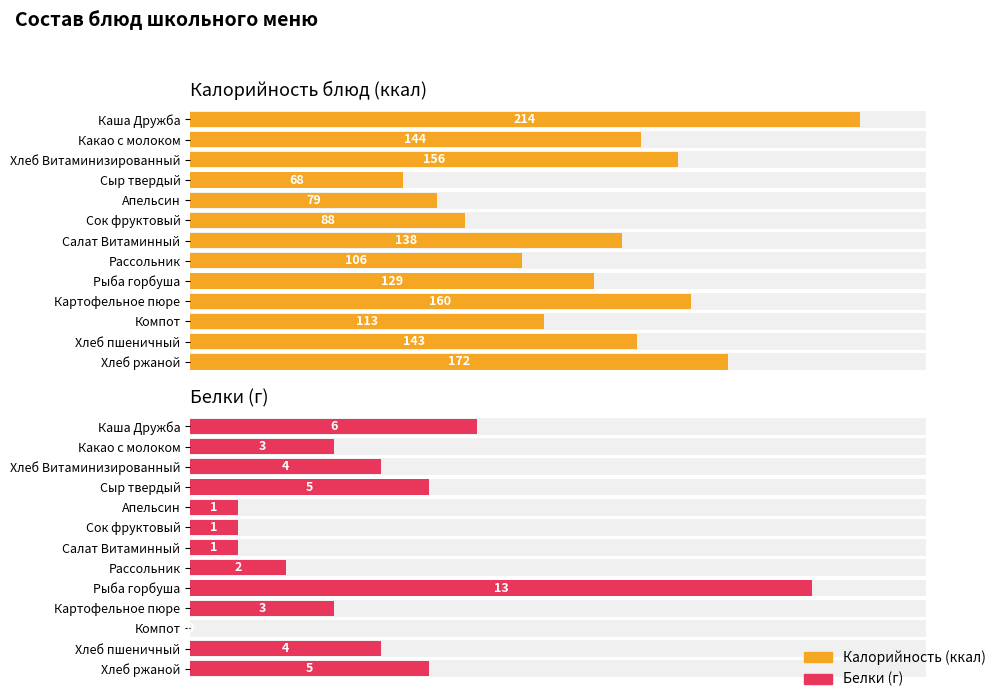

Rank the series by their maximum value, from lowest to highest.

Белки, Калорийность